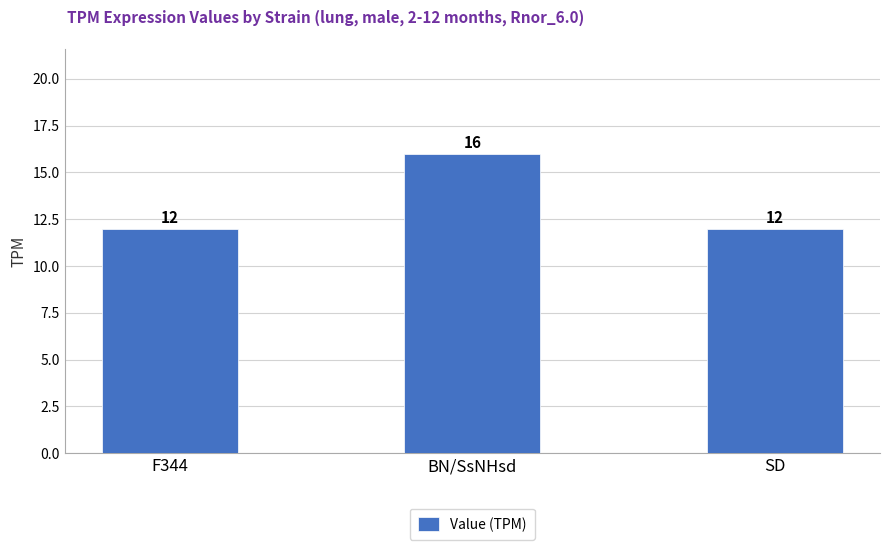

Are the bars horizontal?

No